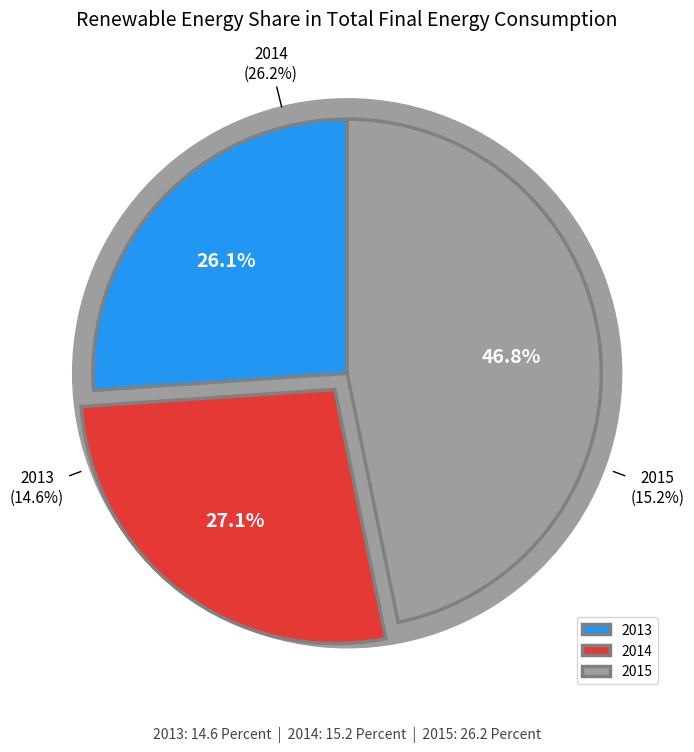

To the nearest percent, what percentage of the pie is 2013?

26%